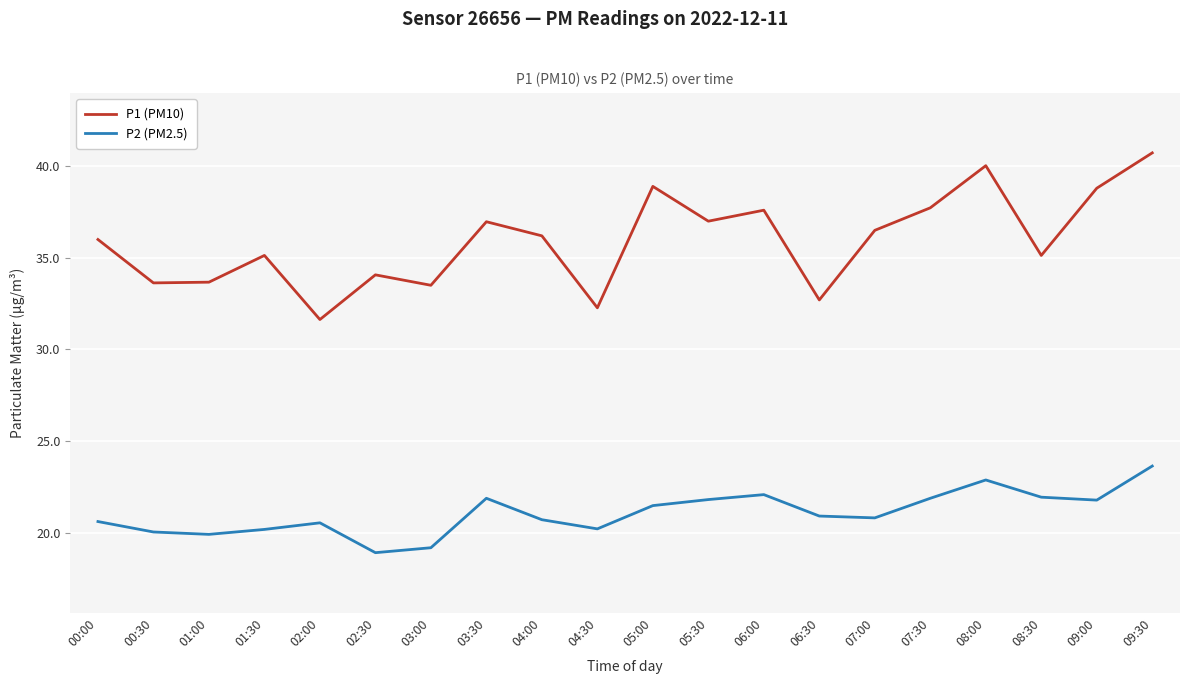

In P1 (PM10), how many points are higher than both neighbors (excluding endpoints)?

6